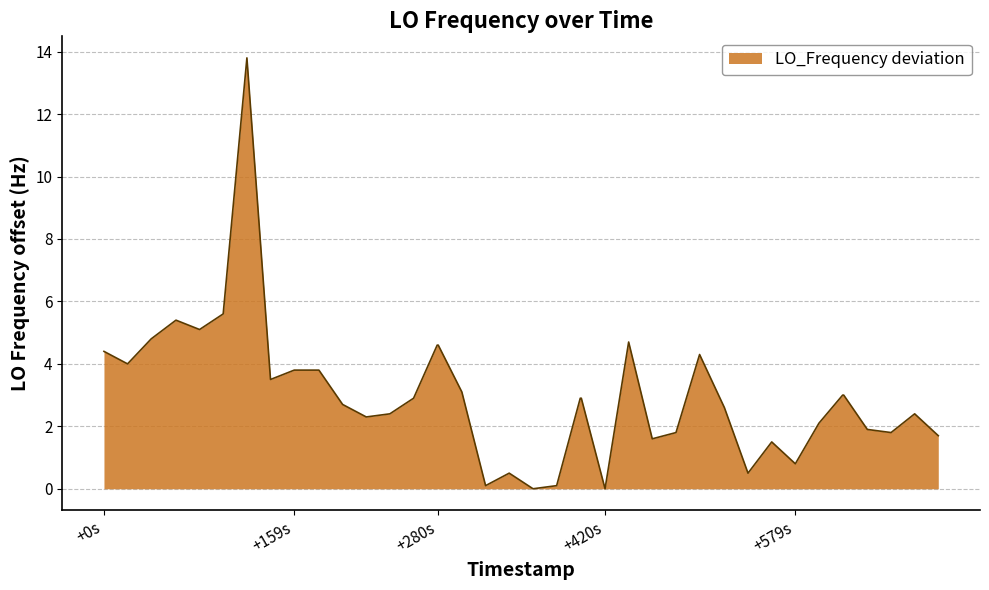

What is the maximum value shown in the chart?

13.8